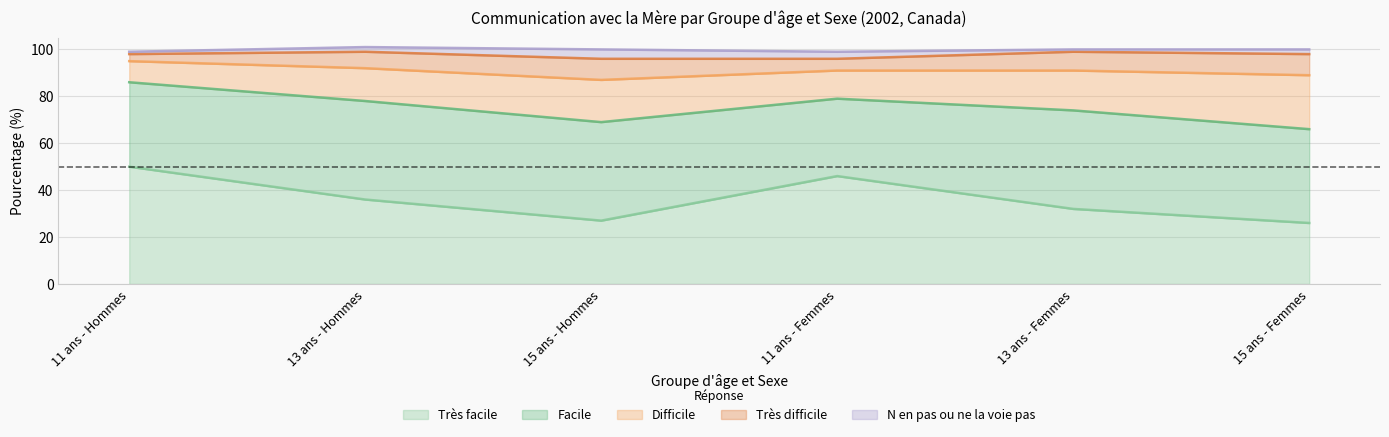

At which label does Très difficile first exceed 8?

15 ans - Hommes